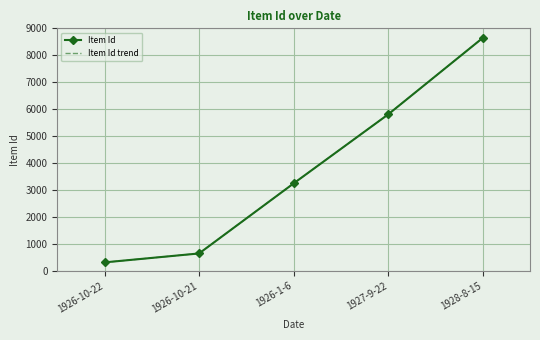

Which series has the largest total across all categories?

Item Id